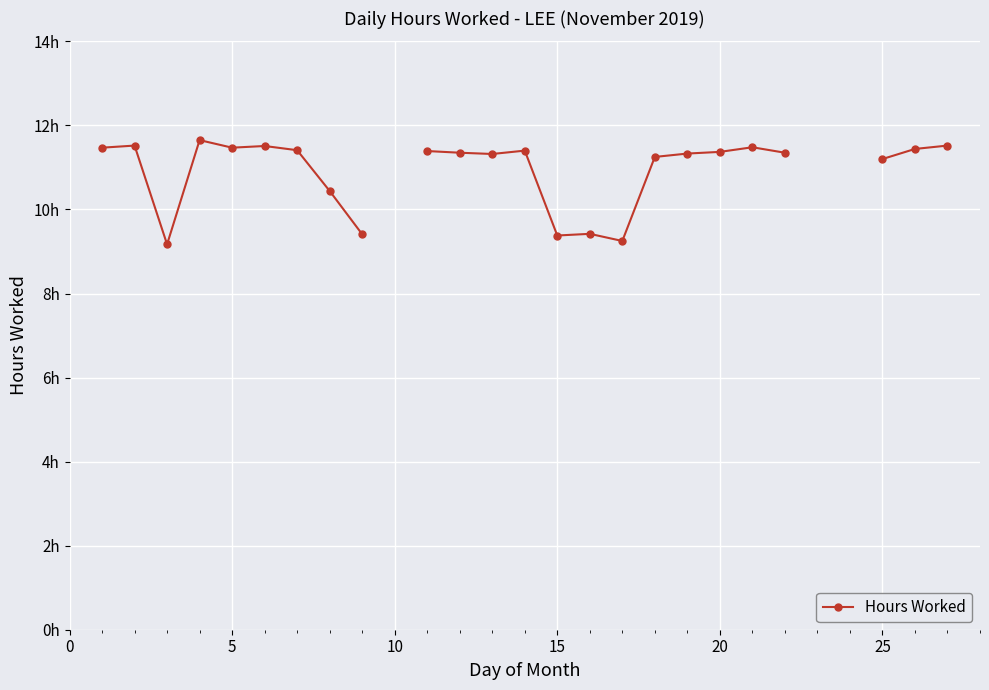

What is the difference between the maximum and minimum values?

2.5